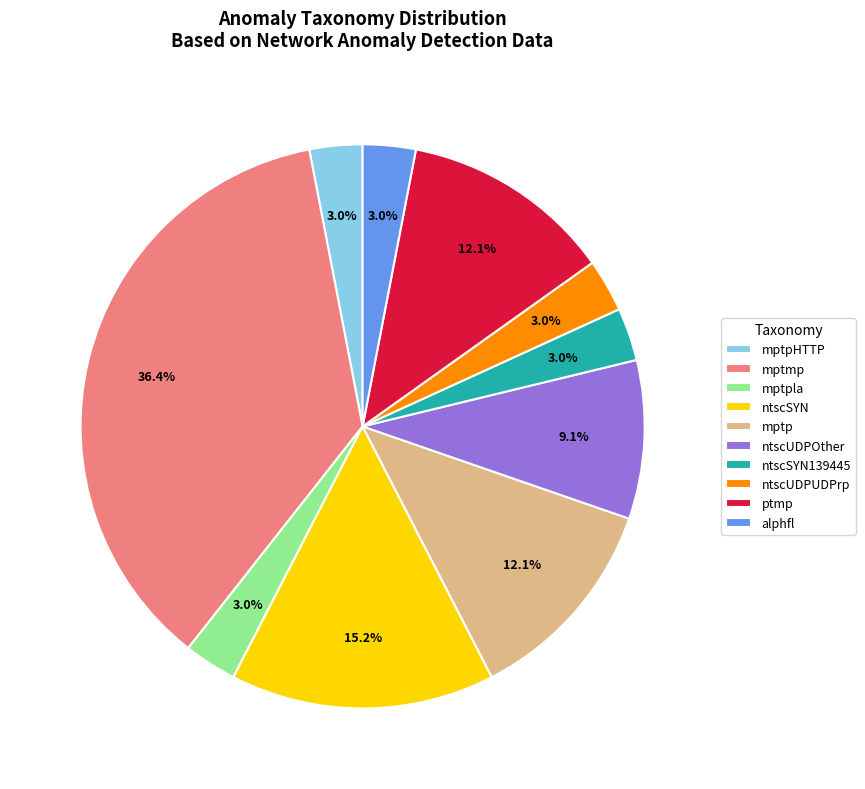

Which has a higher value, ntscSYN139445 or ntscUDPOther?

ntscUDPOther